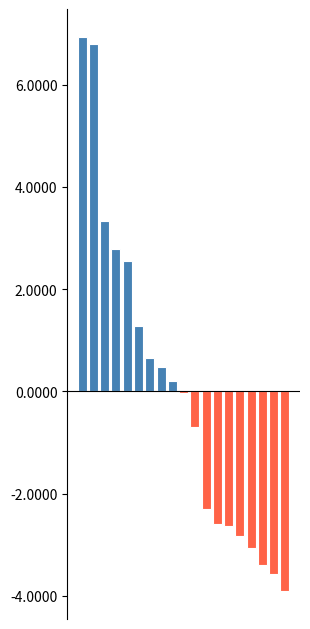

Count the number of data series in this chart.

1